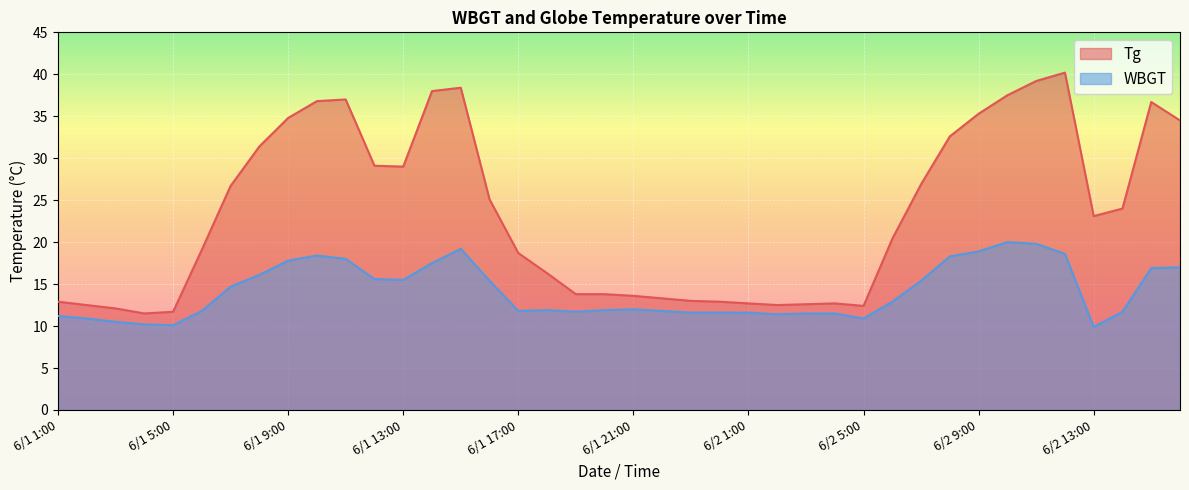

True or false: Tg and WBGT intersect in this chart.

False